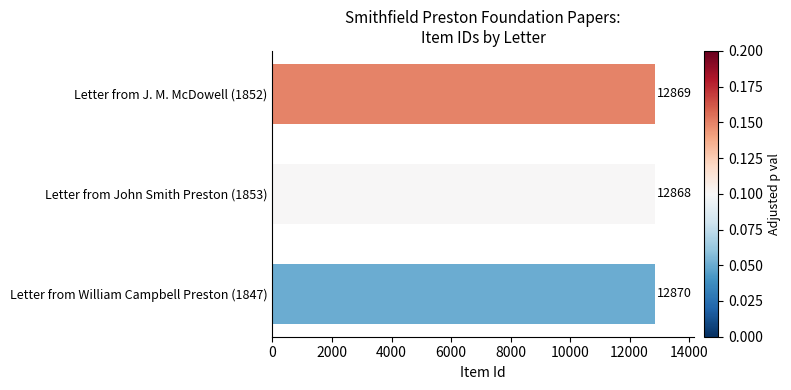

What is the difference between the maximum and second lowest values?

1